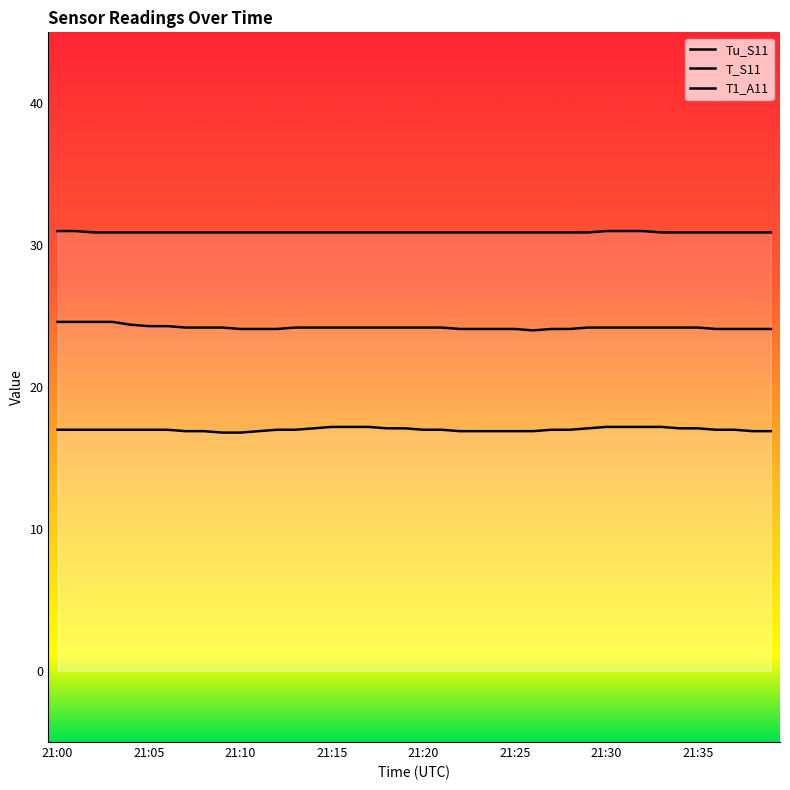

List the series in order of their overall mean, lowest first.

Tu_S11, T_S11, T1_A11